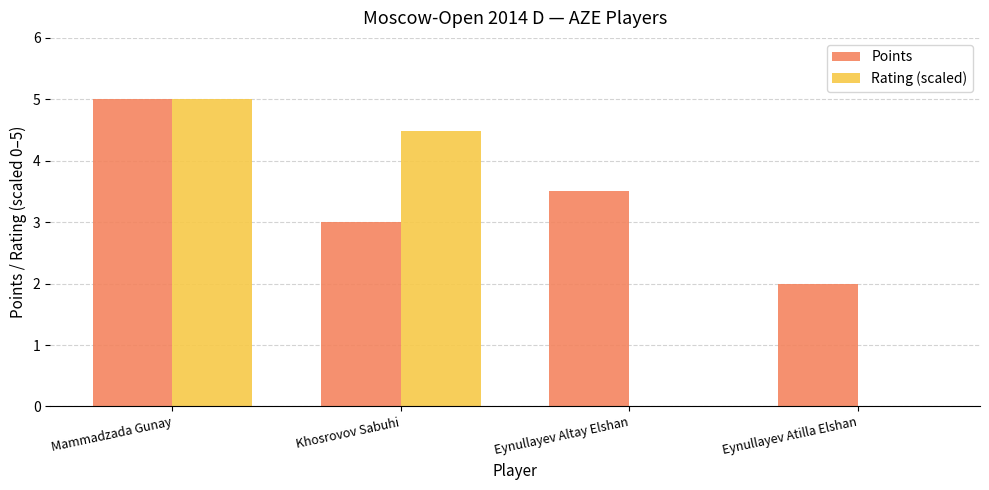

Is the value of Points at Eynullayev Altay Elshan greater than the value of Rating (scaled) at Eynullayev Altay Elshan?

Yes